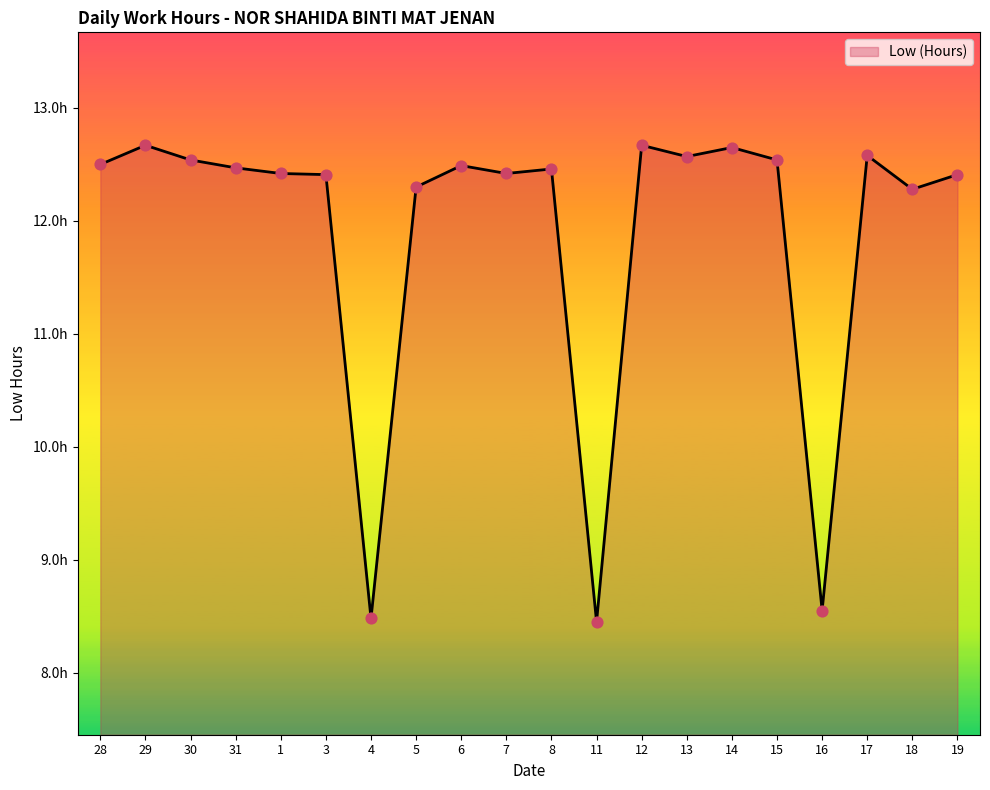

What is the ratio of the value at 7 to the value at 6?

1.0